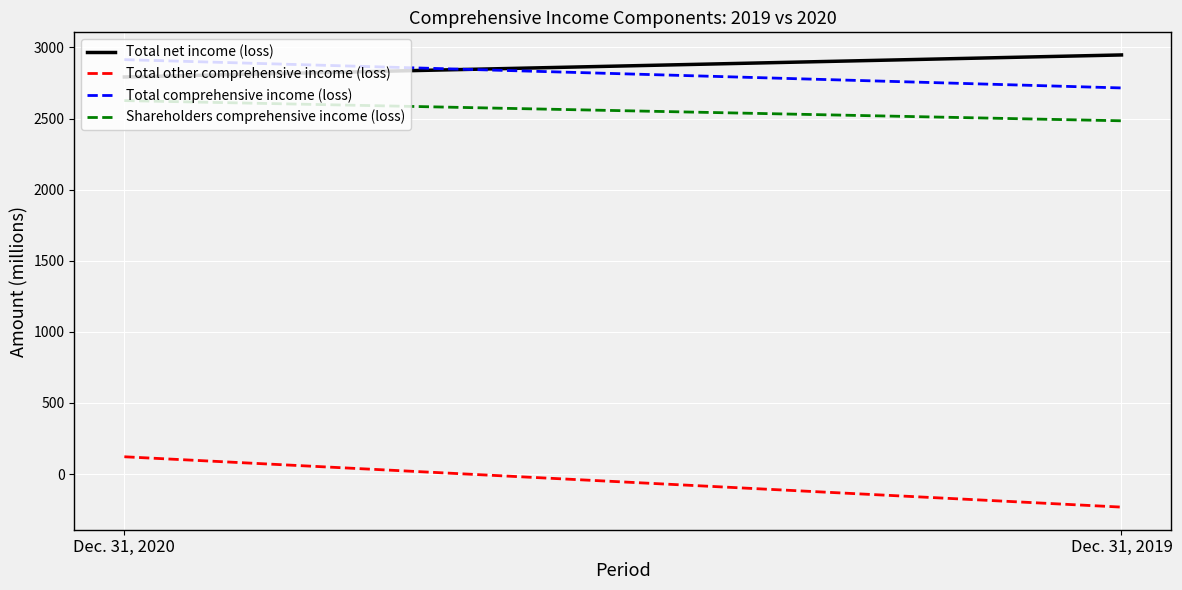

At which label does Shareholders comprehensive income (loss) reach its peak?

Dec. 31, 2020